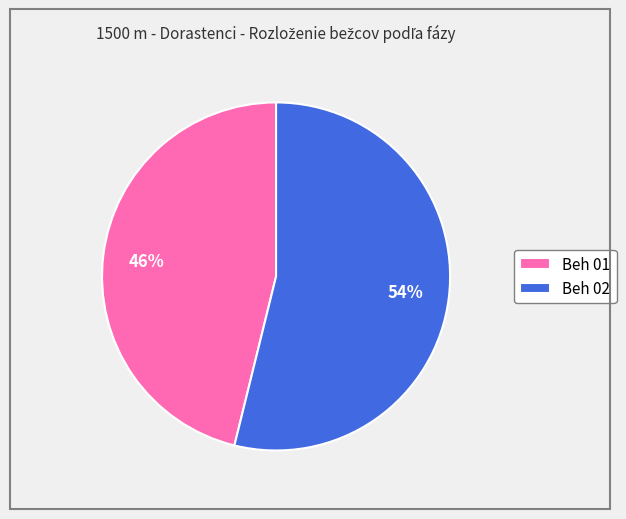

Does Beh 02 account for over 50% of the chart?

Yes